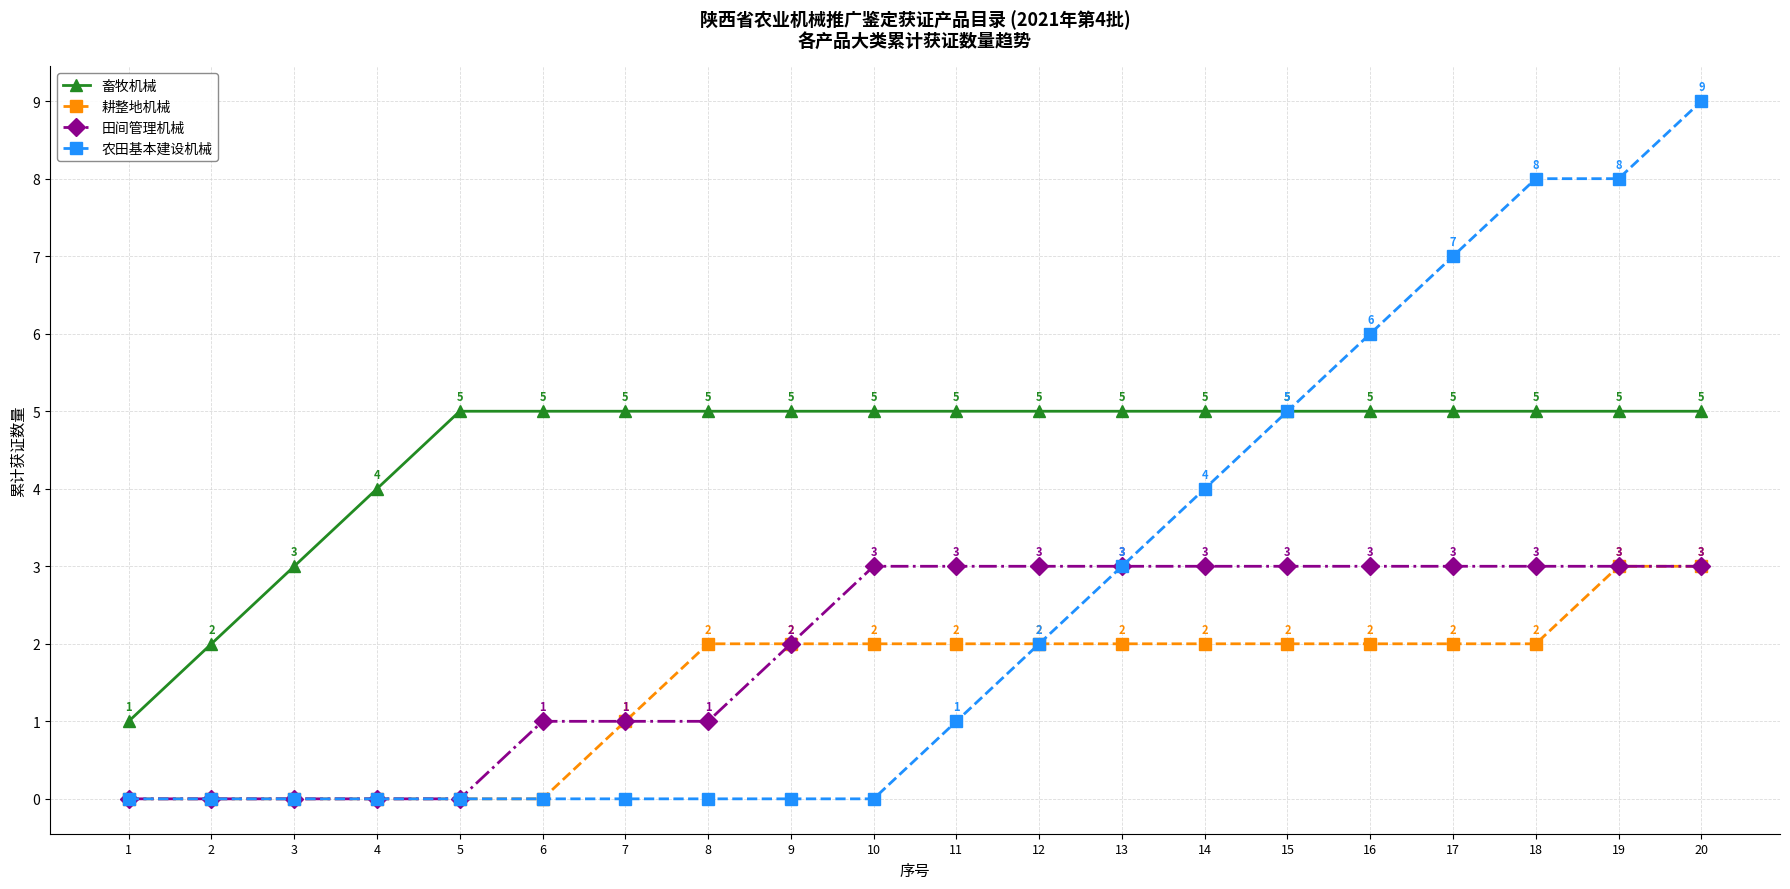

What is the difference between the highest and lowest values at 2?

2